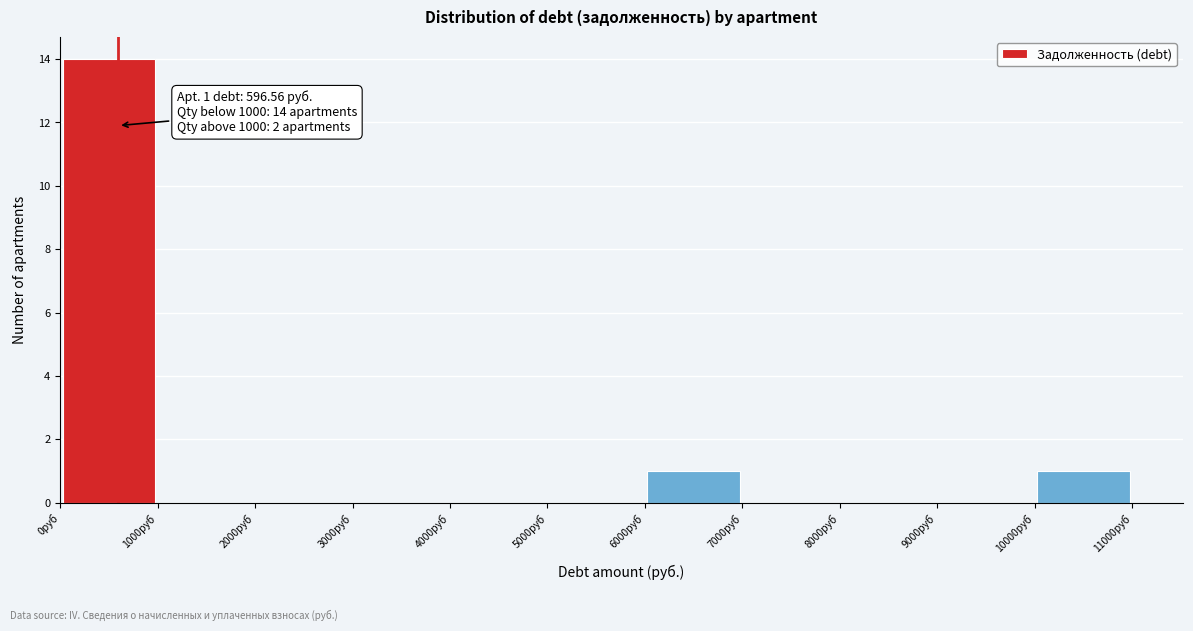

Over which range of the x-axis is the bar tallest?

0 to 1000